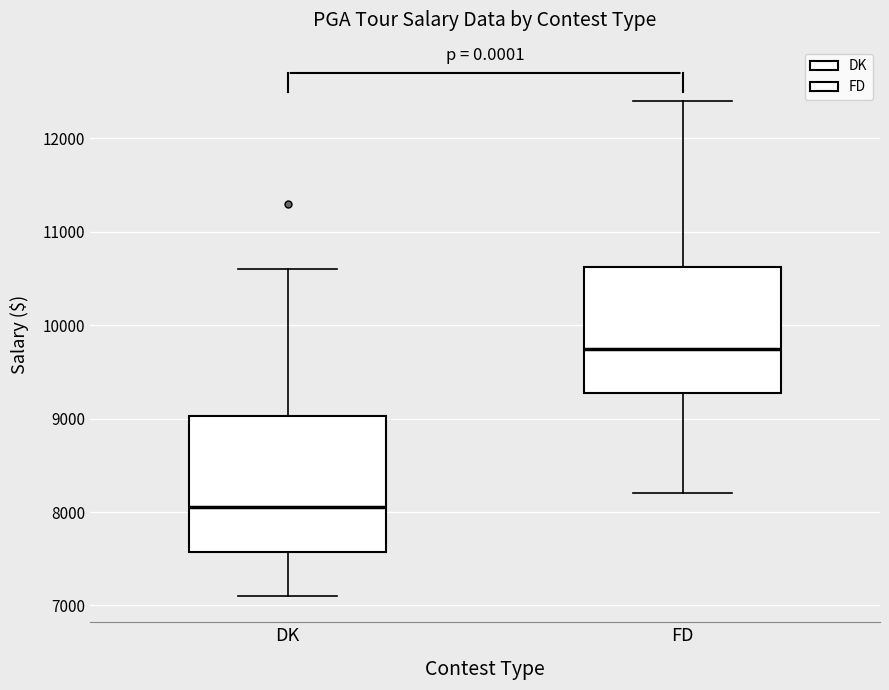

Reading left to right, transcribe this box plot: for each box, give where its median line is, the range the box spans, and where its two whiskers end, as read against the y-axis. The values are not printed on the chart, so give them approximately, as read against the axis.

DK: median 8100, box 7600 to 9000, whiskers 7100 to 10600
FD: median 9800, box 9300 to 10600, whiskers 8200 to 12400